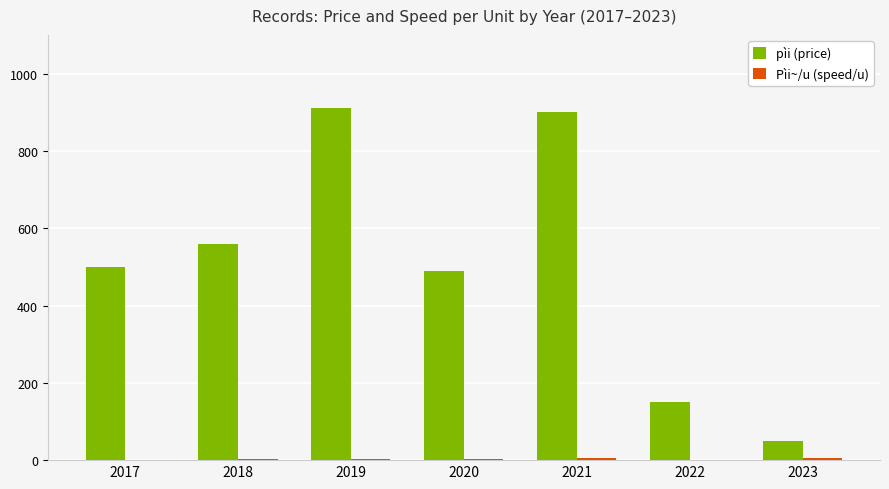

What is the total value across all series at 2019?

913.8